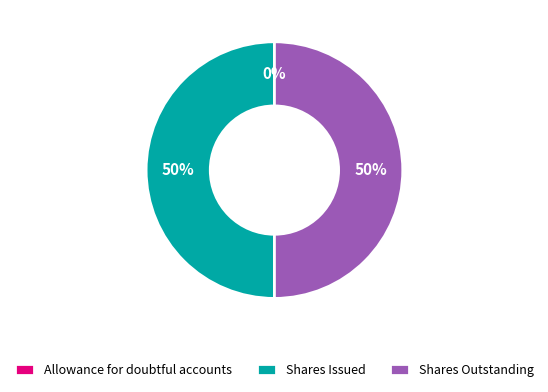

To the nearest percent, what is the difference between the largest and smallest slice percentages?

50%